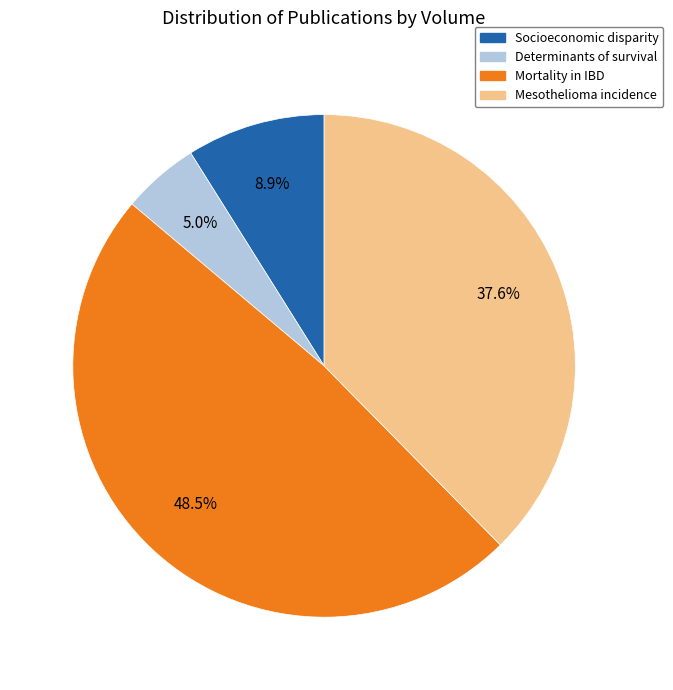

Is there a majority slice in this chart?

No